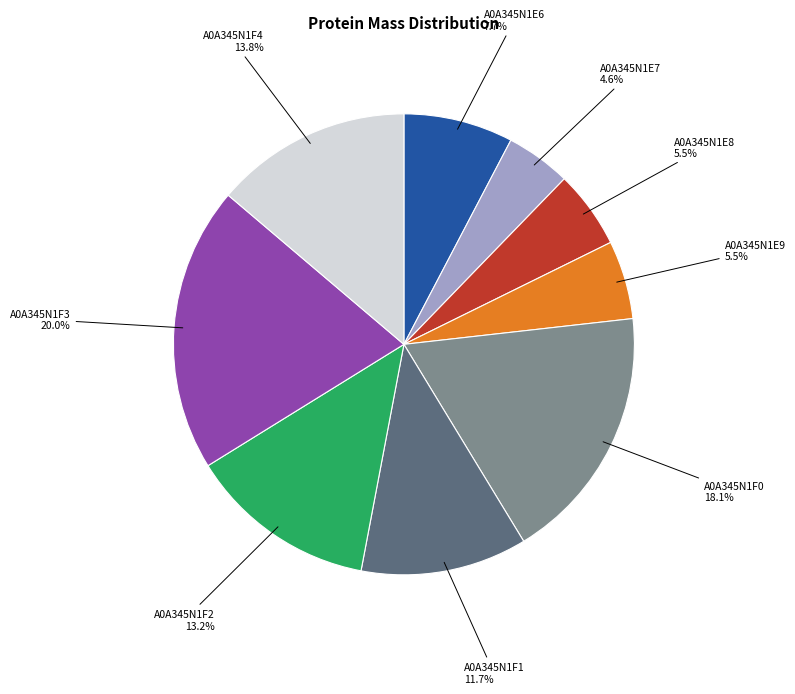

Between A0A345N1F1 and A0A345N1E8, which is larger?

A0A345N1F1